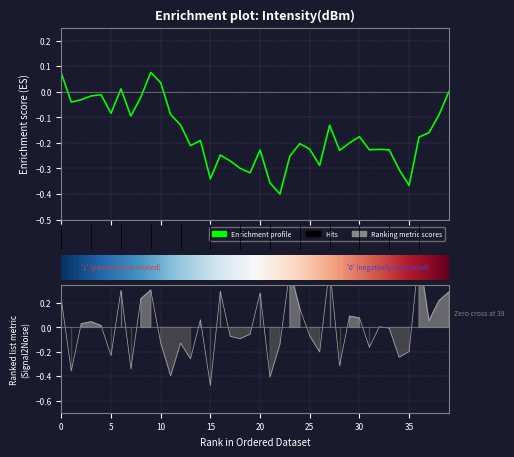

True or false: the data has more than 1 interior local peaks.

True